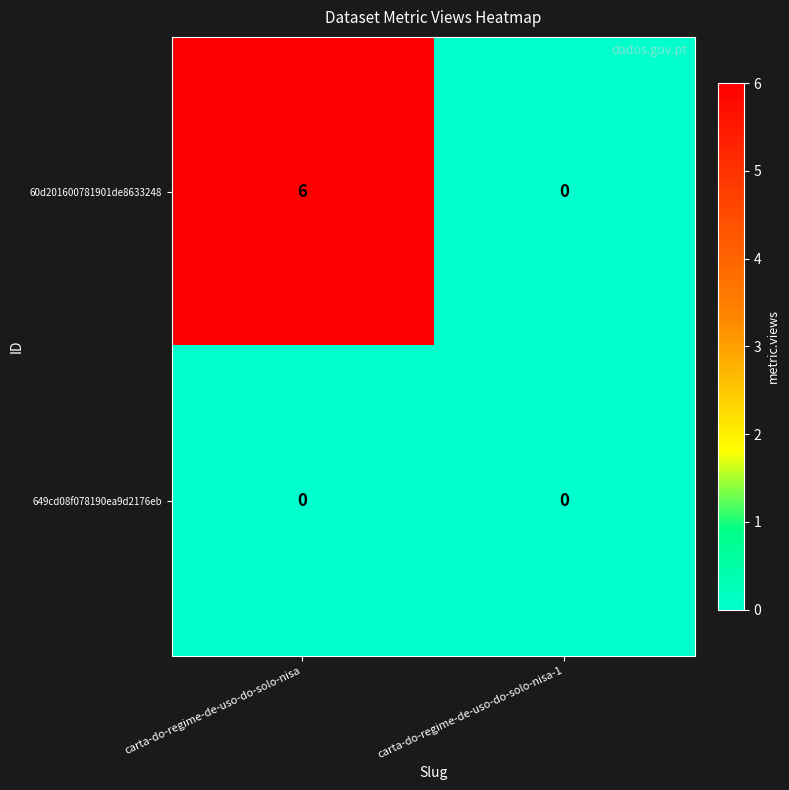

Between carta-do-regime-de-uso-do-solo-nisa and carta-do-regime-de-uso-do-solo-nisa-1, which series saw the biggest shift?

60d201600781901de8633248